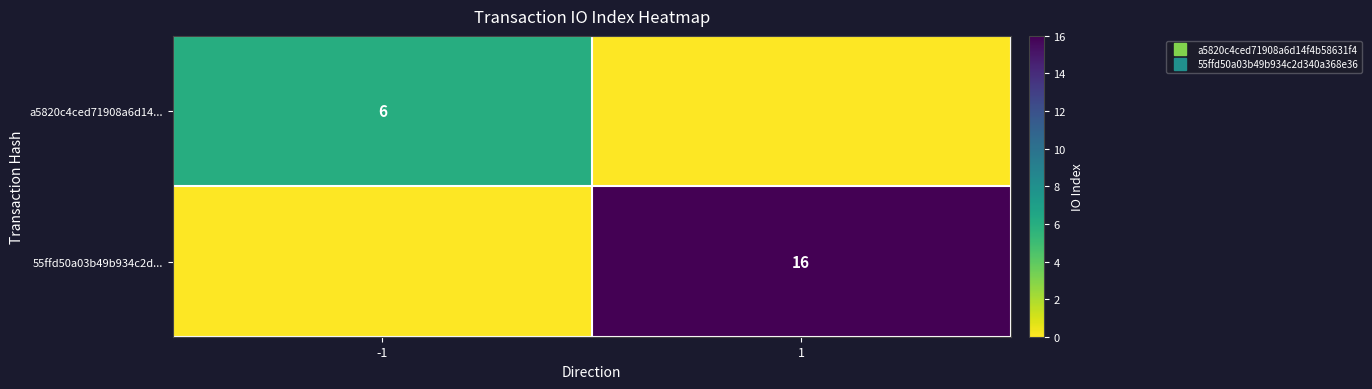

What is the difference between the a5820c4ced71908a6d14... values at 1 and -1?

6